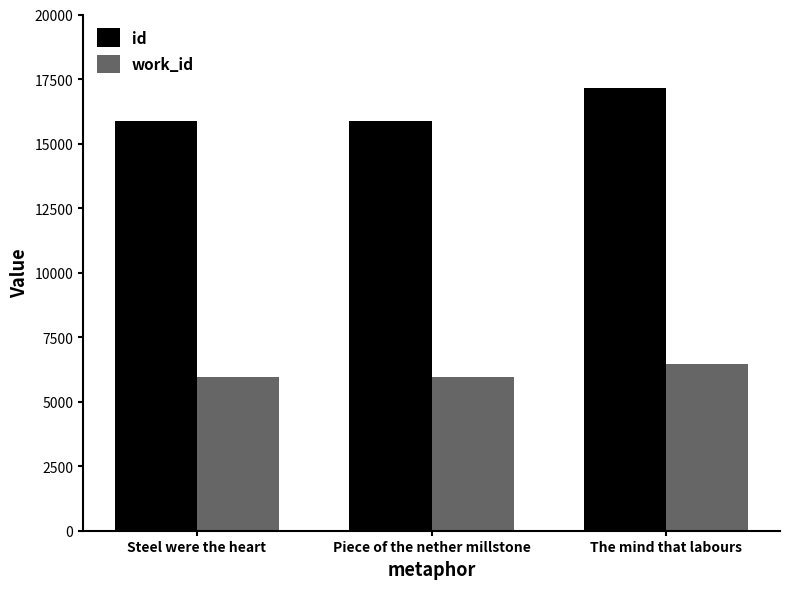

How many data points in work_id are above 5965?

1